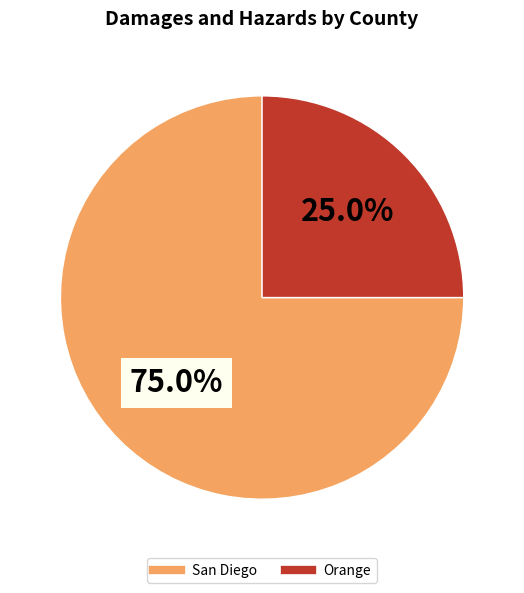

How many slices are in this pie chart?

2